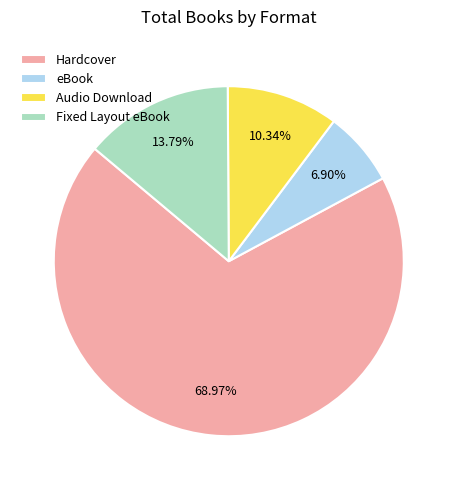

Combined, do Fixed Layout eBook and eBook account for over 50%?

No